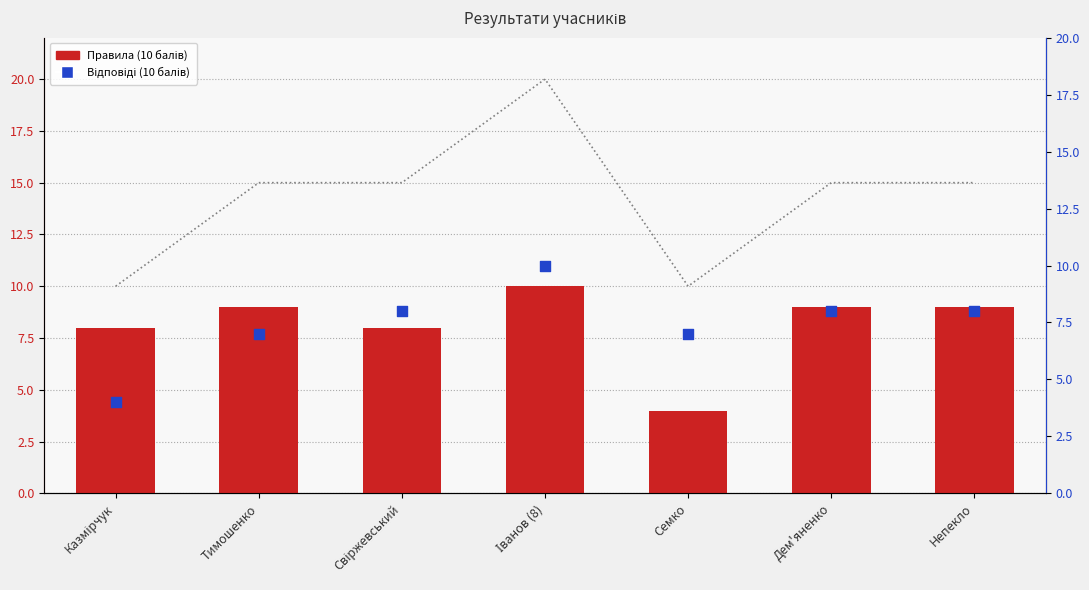

Which series contains the lowest Y value?

Правила (10 балів)